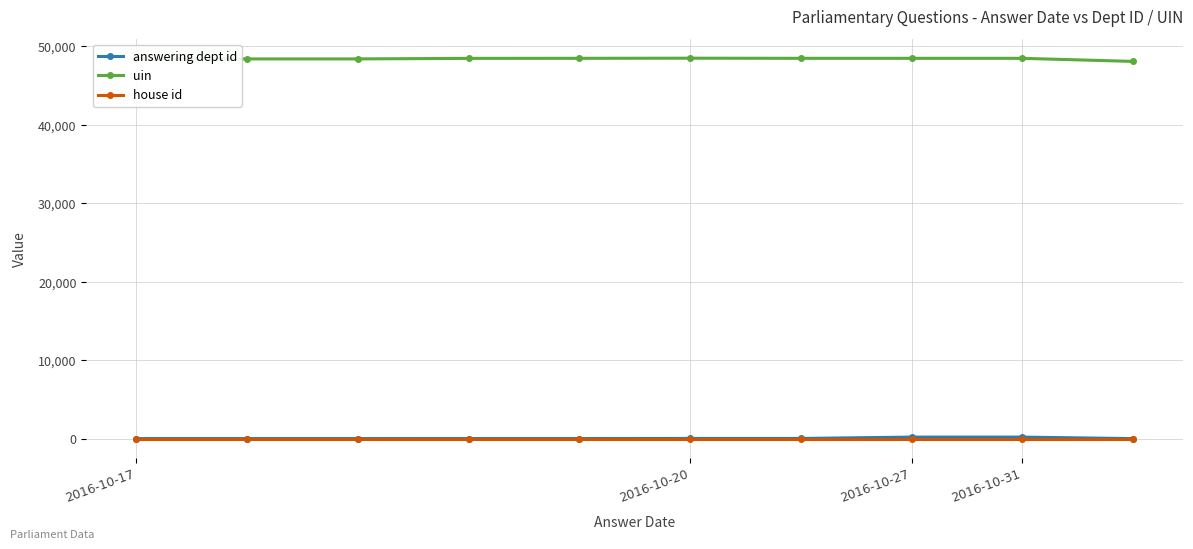

What is the maximum value shown in the chart?

48471